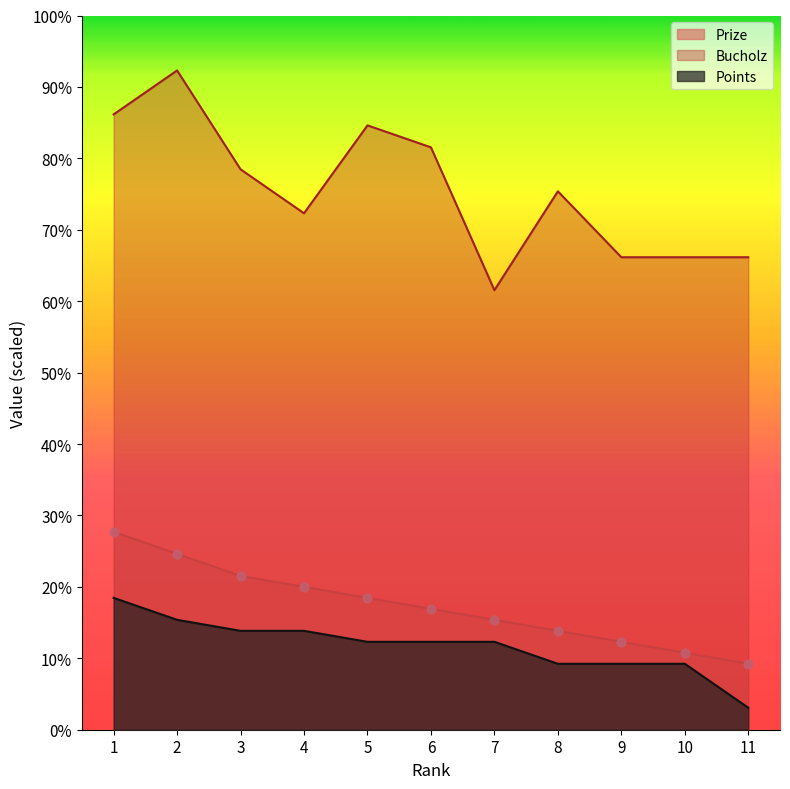

Which series has the largest total across all categories?

Bucholz